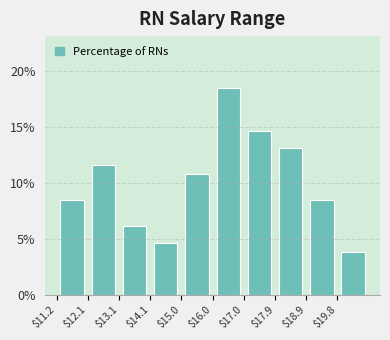

Reading left to right, transcribe this chart: for each bar, give the range it covers on the x-axis and its height. Neither the bar edges nor the heights are printed on the chart, so give them approximately, as read against the axes.

11.2 to 12.1: 8.5
12.1 to 13.1: 11.5
13.1 to 14.1: 6.0
14.1 to 15.0: 4.5
15.0 to 16.0: 11.0
16.0 to 17.0: 18.5
17.0 to 17.9: 14.5
17.9 to 18.9: 13.0
18.9 to 19.8: 8.5
19.8 to 20.8: 4.0